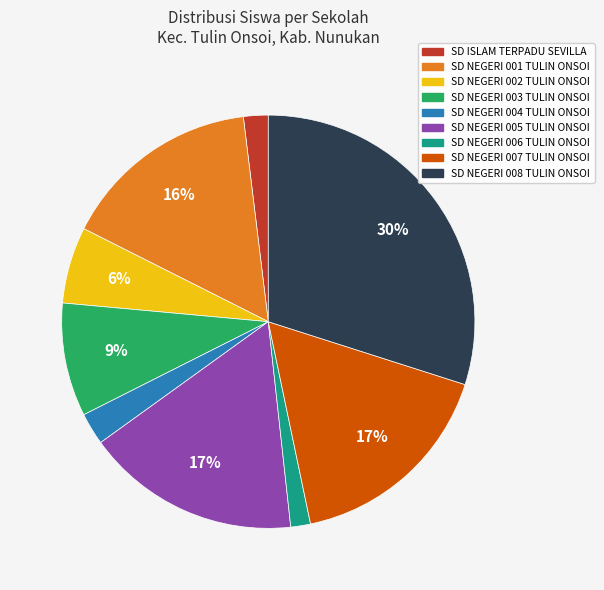

Which category has the biggest portion of the pie?

SD NEGERI 008 TULIN ONSOI